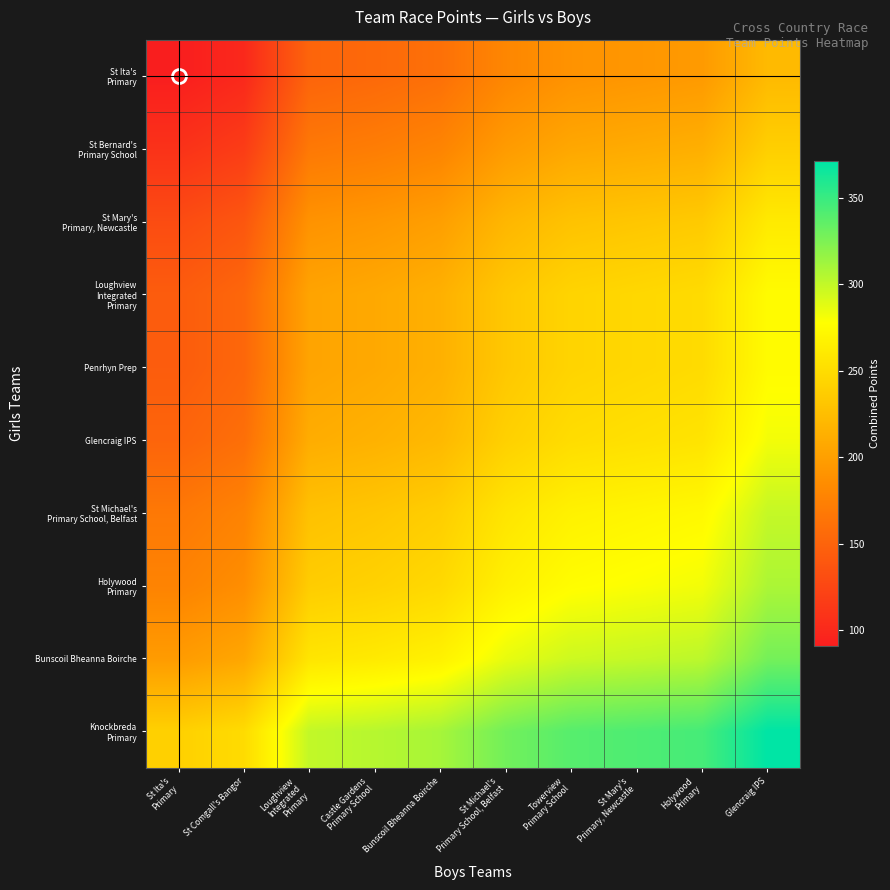

What is the total value across all series at St Mary's
Primary, Newcastle?

2570